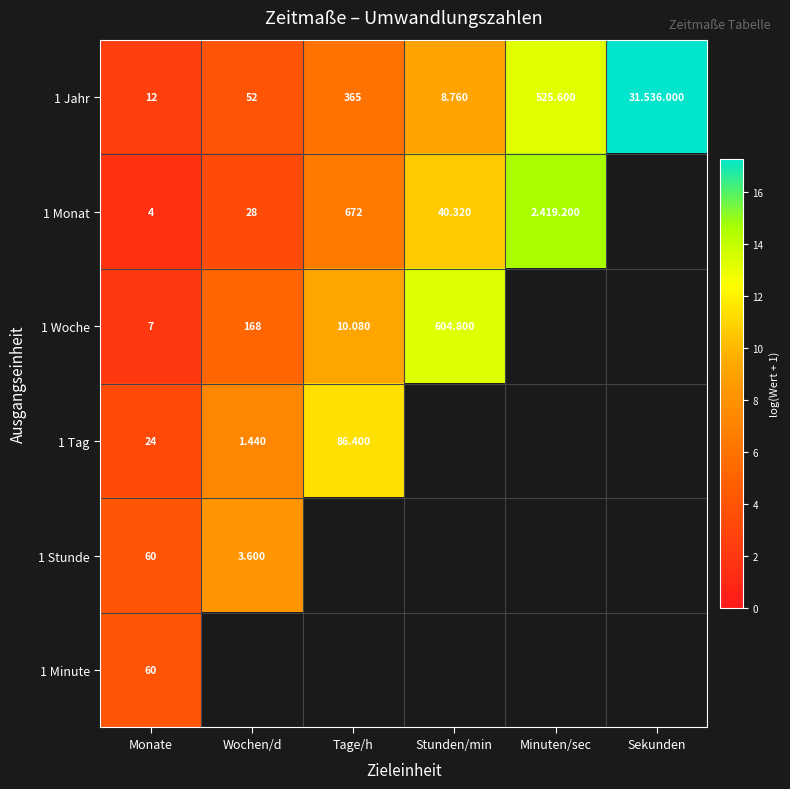

Is the value of 1 Jahr at Wochen/d greater than the value of 1 Tag at Wochen/d?

Yes